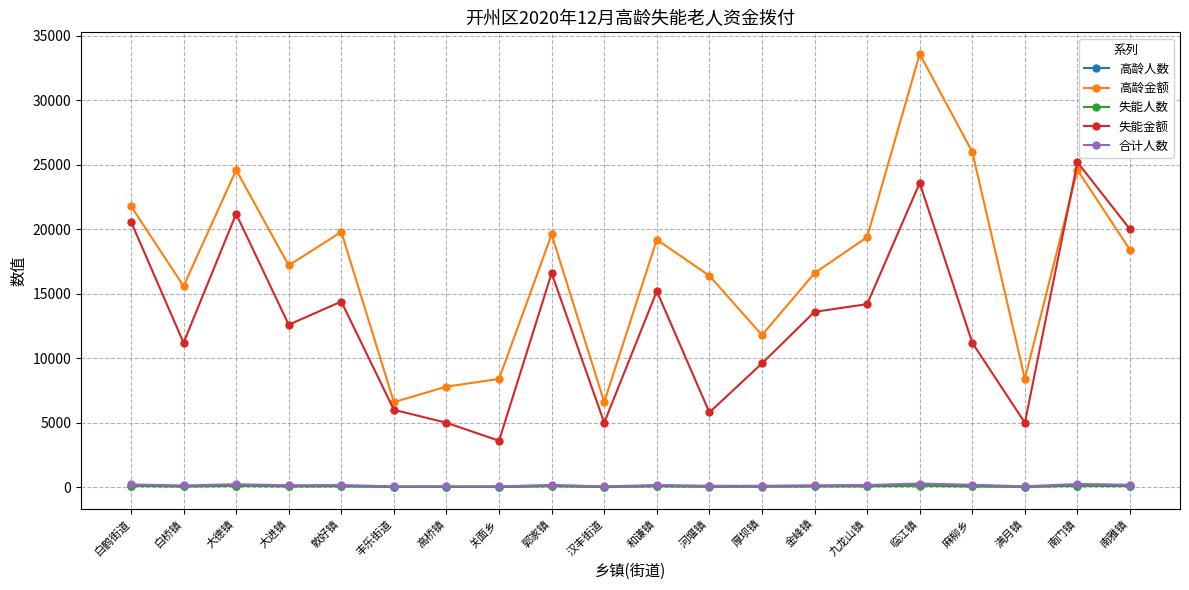

Where is the first local minimum for 失能金额?

白桥镇